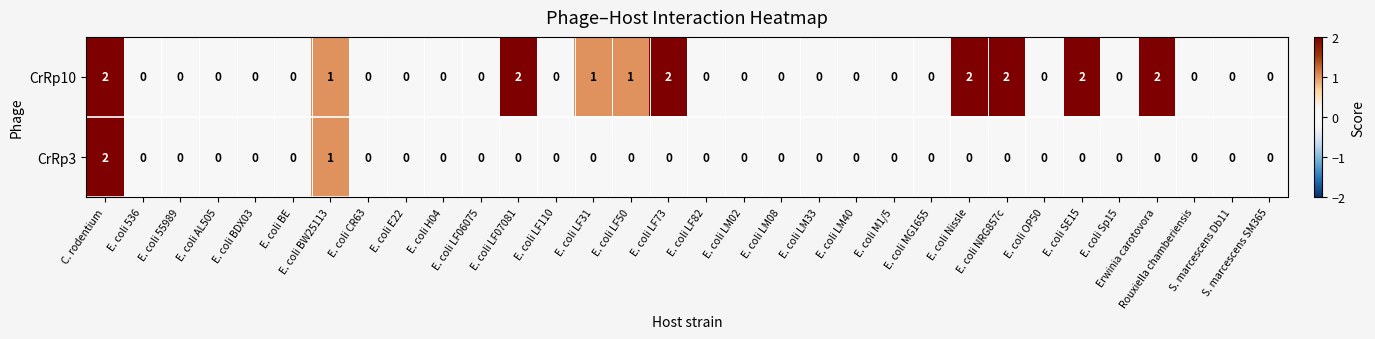

Which series has the largest total across all categories?

CrRp10